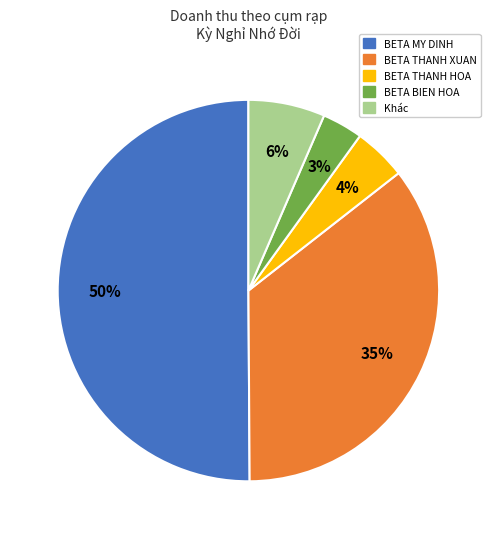

How many slices are in this pie chart?

5